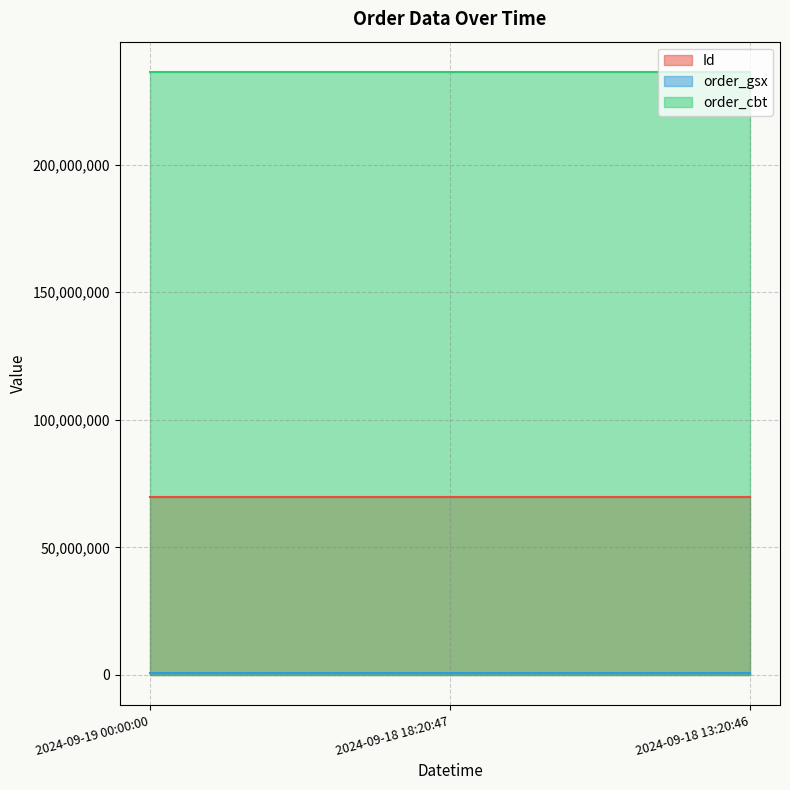

Rank the series at 2024-09-18 13:20:46 from lowest to highest value.

order_gsx, Id, order_cbt